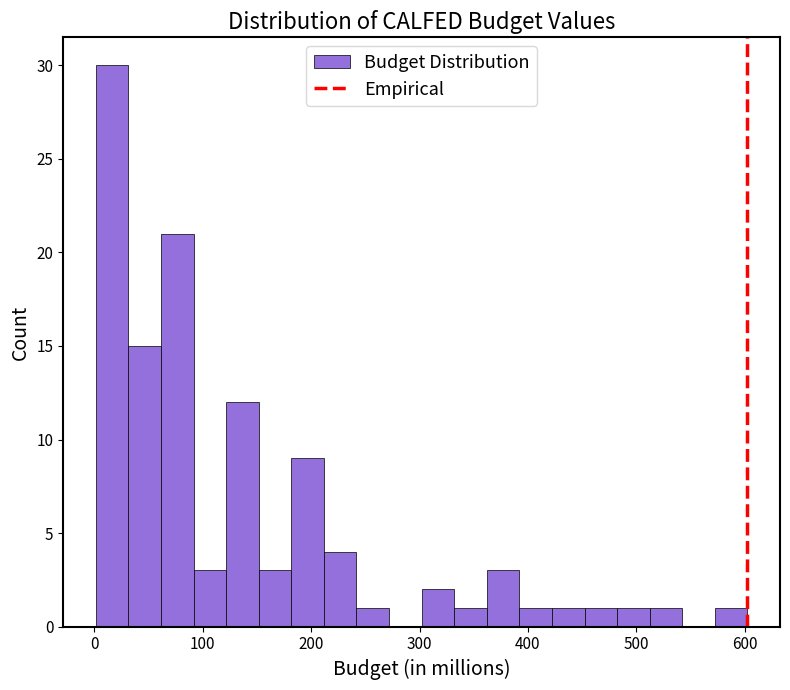

Read against the x-axis, roughly where is the centre of the tallest bar?

20